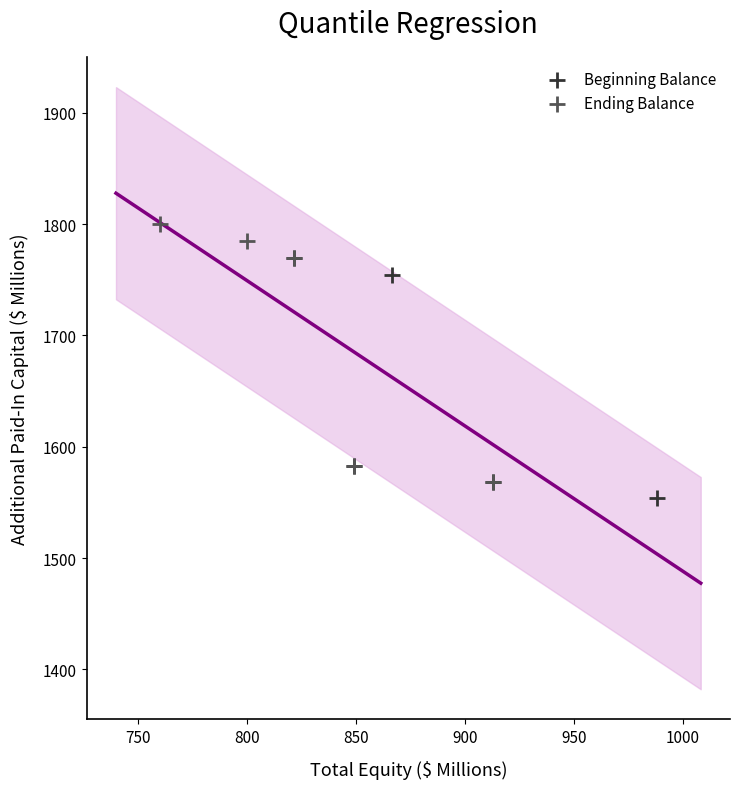

Which series reaches the maximum Y coordinate?

Ending Balance